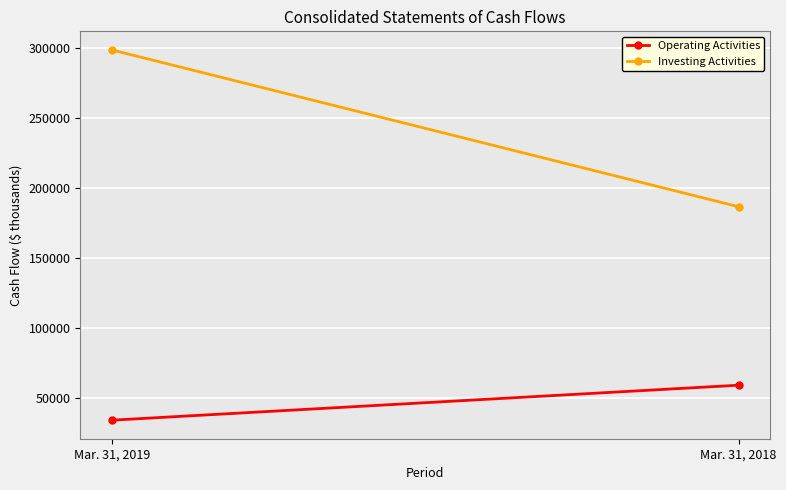

Which has a higher value, Mar. 31, 2019 or Mar. 31, 2018?

Mar. 31, 2018